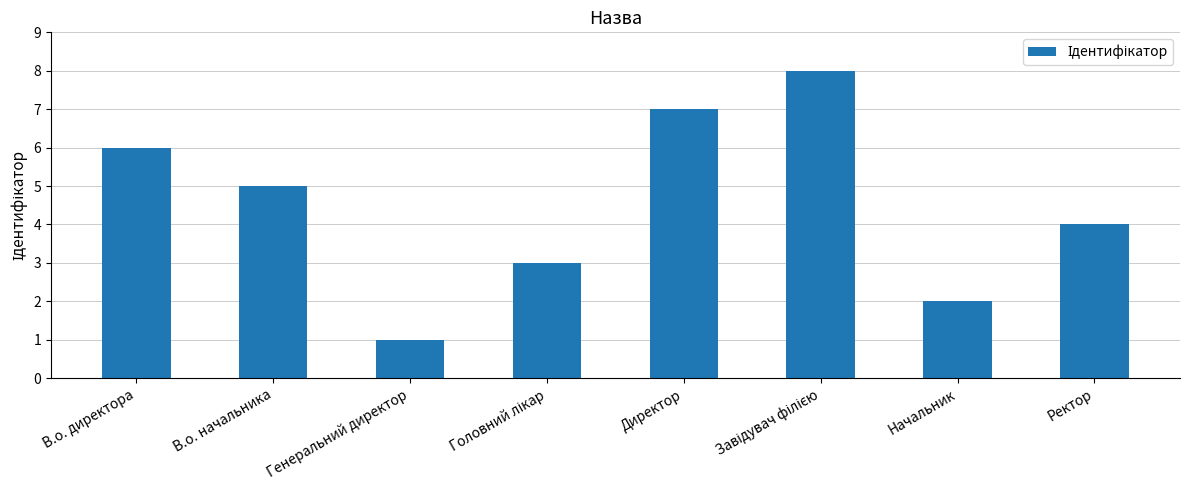

True or false: the data shows 7 at Директор.

True